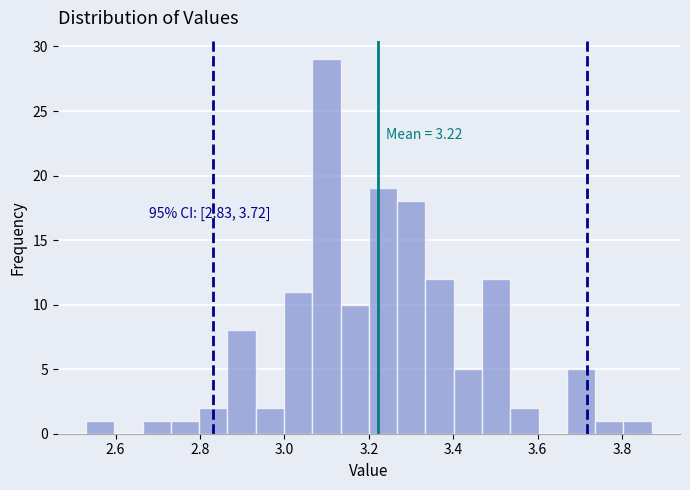

Around what value on the x-axis is the tallest bar? Give the approximate position of its centre, as read against the axis.

3.10